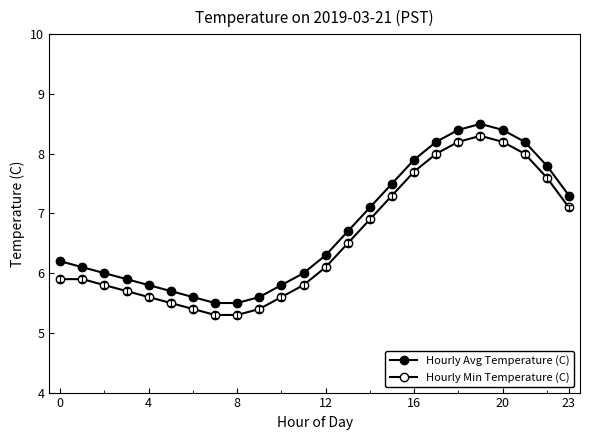

Reading left to right, extract all data points from this chart.

Hourly Avg Temperature (C): 6.2	6.1	6.0	5.9	5.8	5.7	5.6	5.5	5.5	5.6	5.8	6.0	6.3	6.7	7.1	7.5	7.9	8.2	8.4	8.5	8.4	8.2	7.8	7.3
Hourly Min Temperature (C): 5.9	5.9	5.8	5.7	5.6	5.5	5.4	5.3	5.3	5.4	5.6	5.8	6.1	6.5	6.9	7.3	7.7	8.0	8.2	8.3	8.2	8.0	7.6	7.1